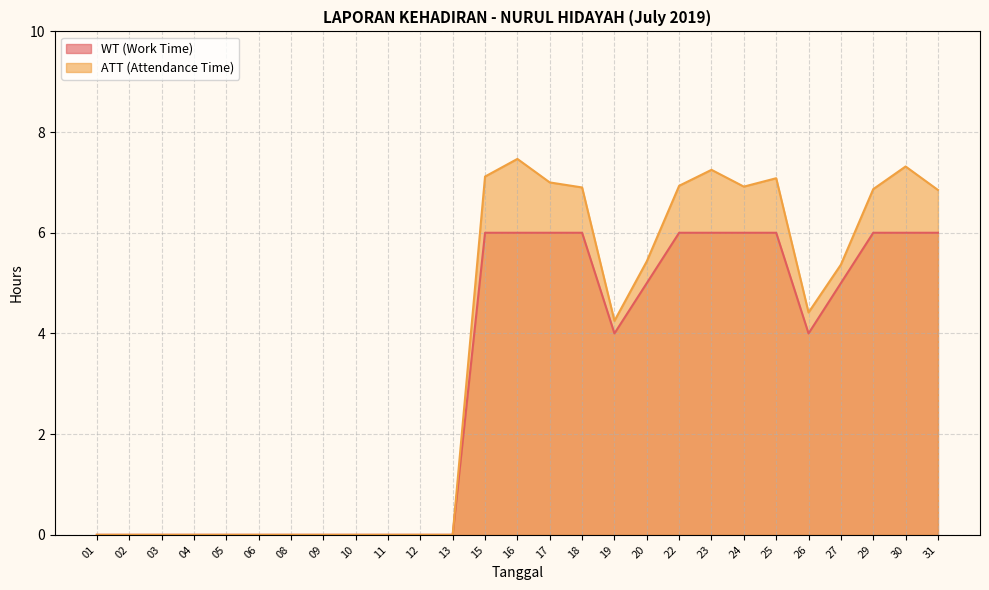

What is the sum of all ATT (Attendance Time) values?

97.2